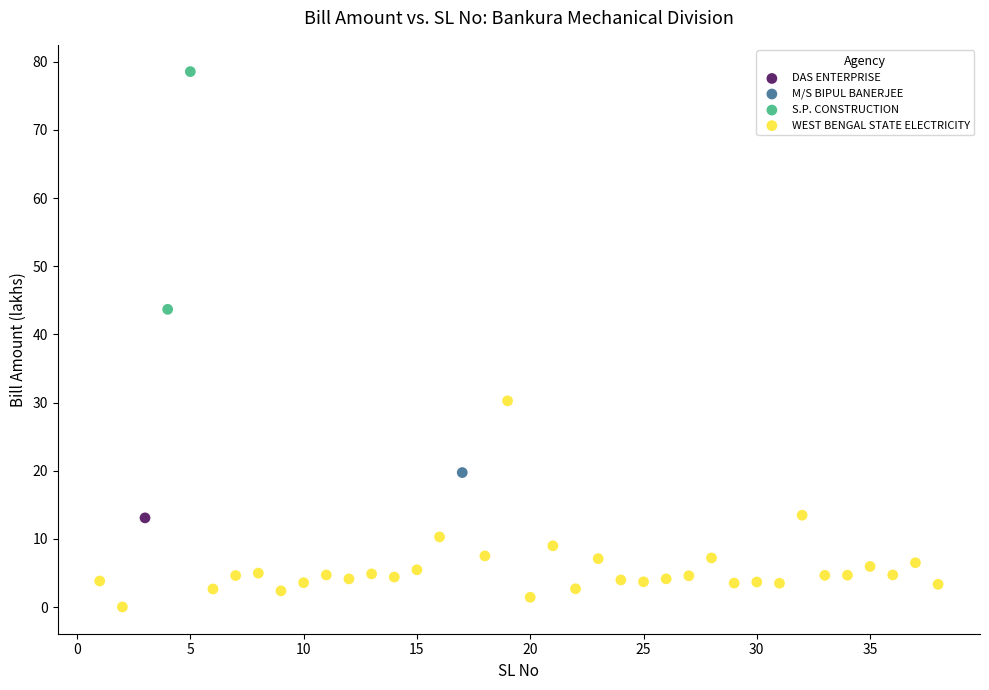

What are all the series names shown in the legend?

DAS ENTERPRISE, M/S BIPUL BANERJEE, S.P. CONSTRUCTION, WEST BENGAL STATE ELECTRICITY